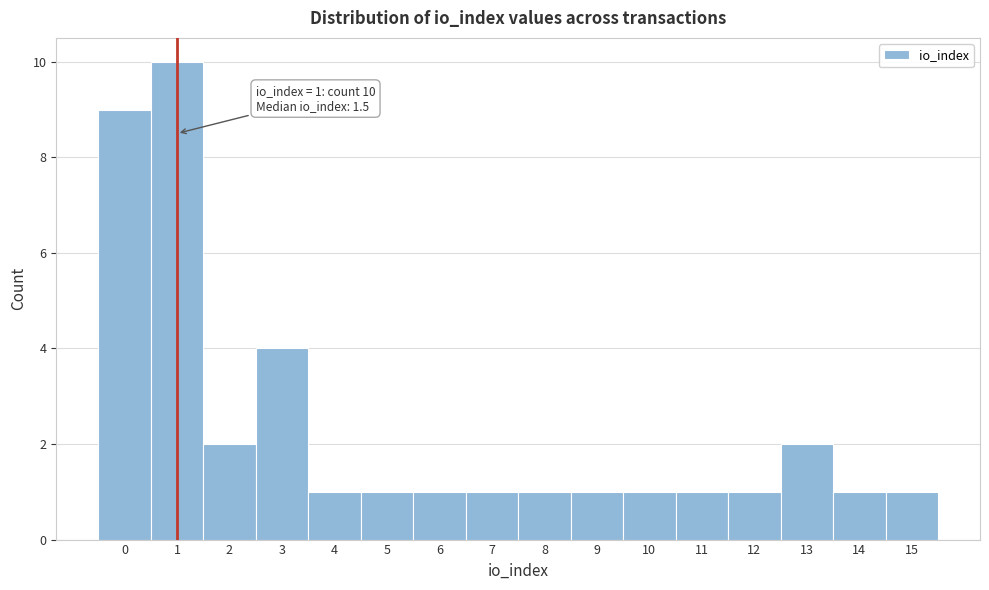

Reading left to right, list all the values displayed in this chart.

9	10	2	4	1	1	1	1	1	1	1	1	1	2	1	1